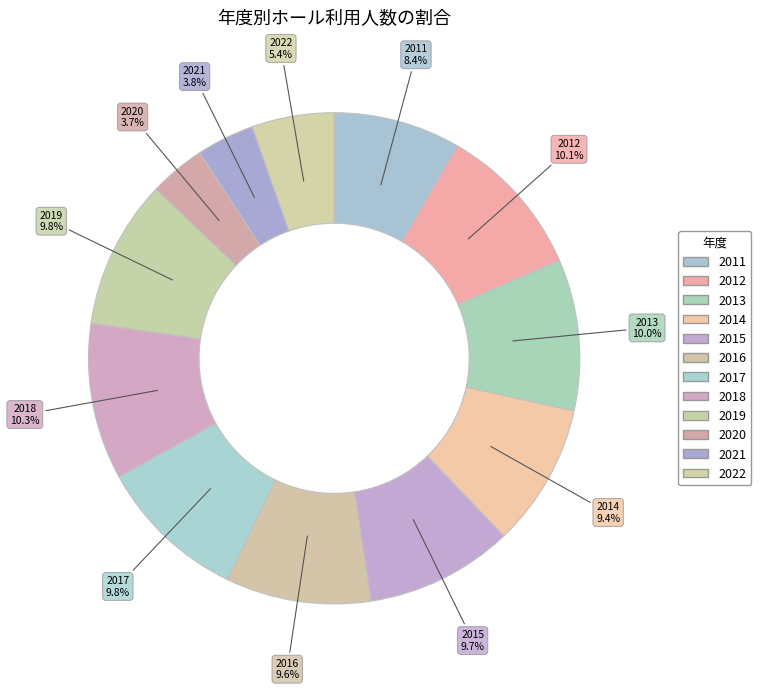

To the nearest percent, what is the average slice percentage?

8%